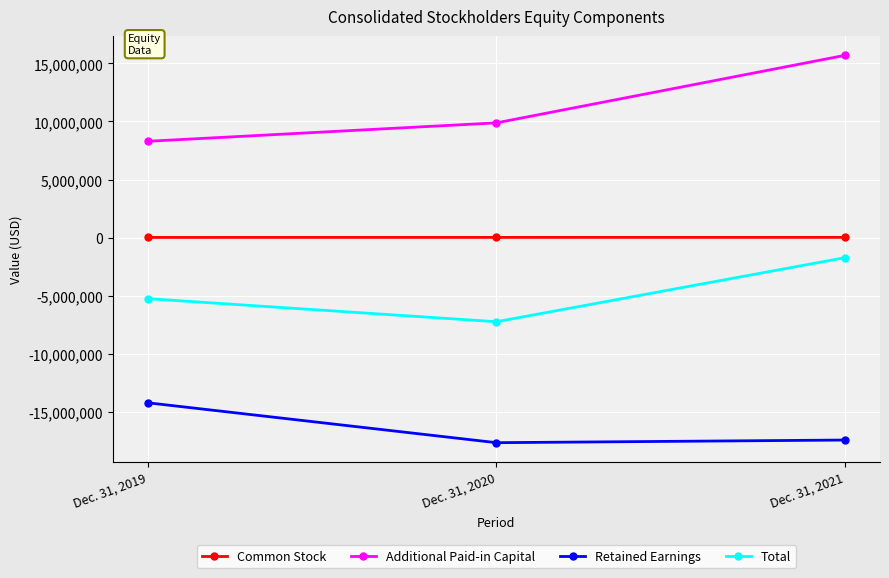

What are all the series names shown in the legend?

Common Stock, Additional Paid-in Capital, Retained Earnings, Total